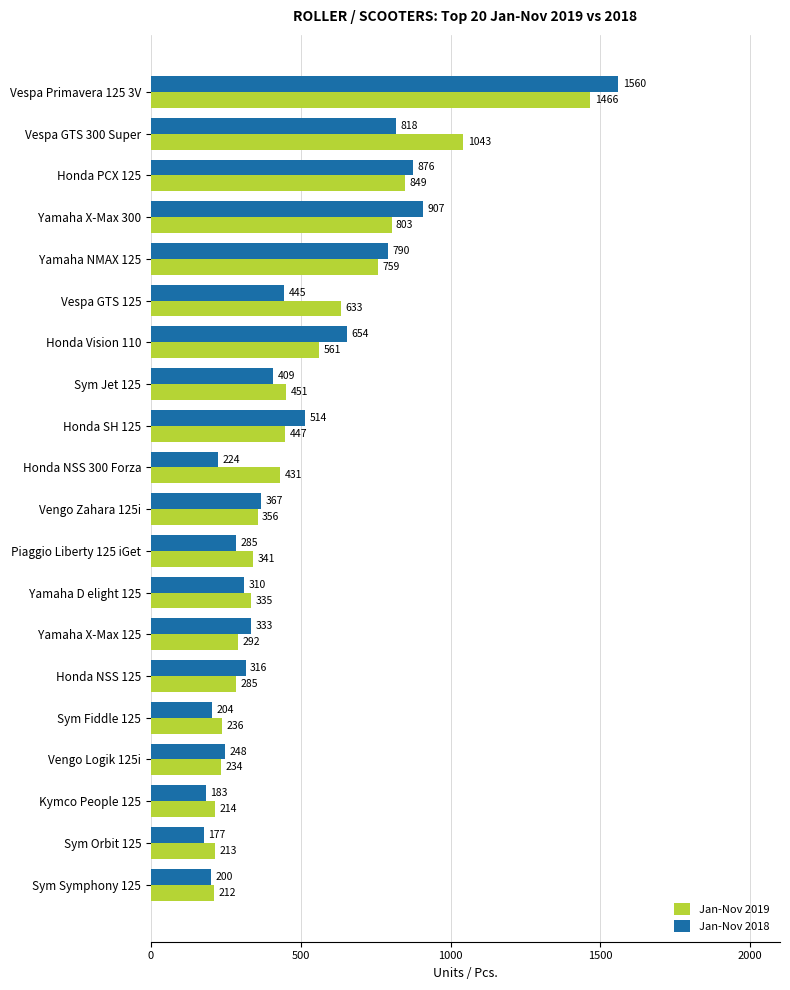

At which label does Jan-Nov 2019 reach its peak?

Vespa Primavera 125 3V